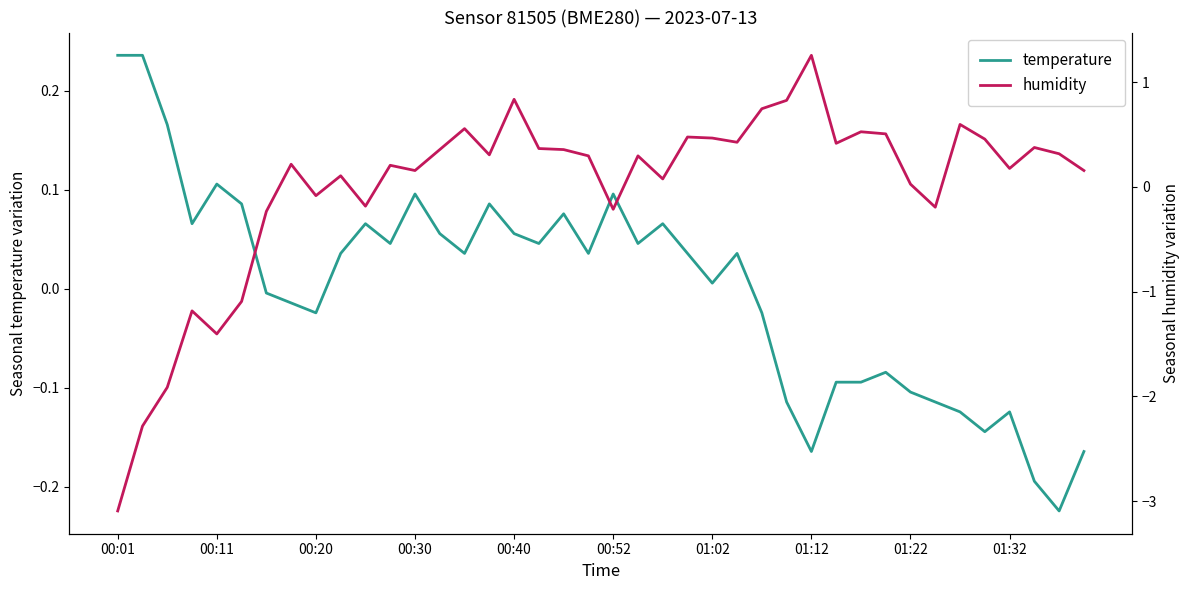

The temperature series shows -0.2 at 01:32. True or false?

False